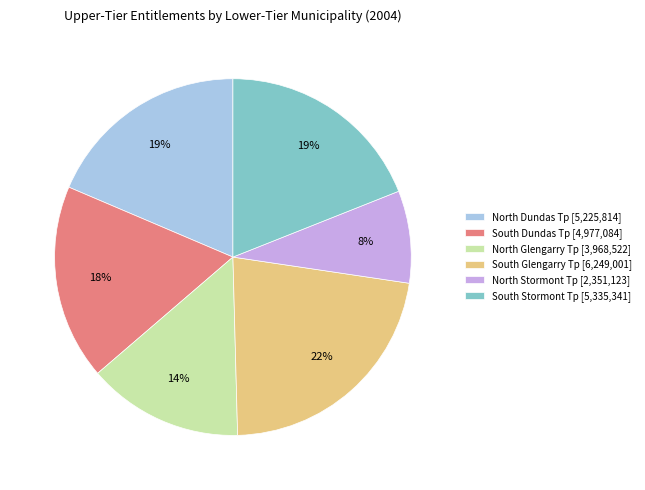

Which category has the smallest portion of the pie?

North Stormont Tp